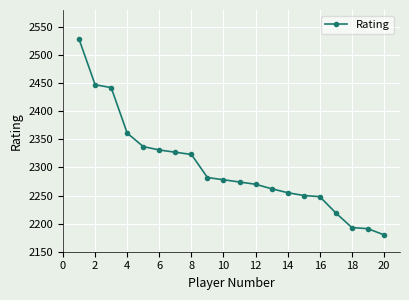

What is the sum of all values?

45998